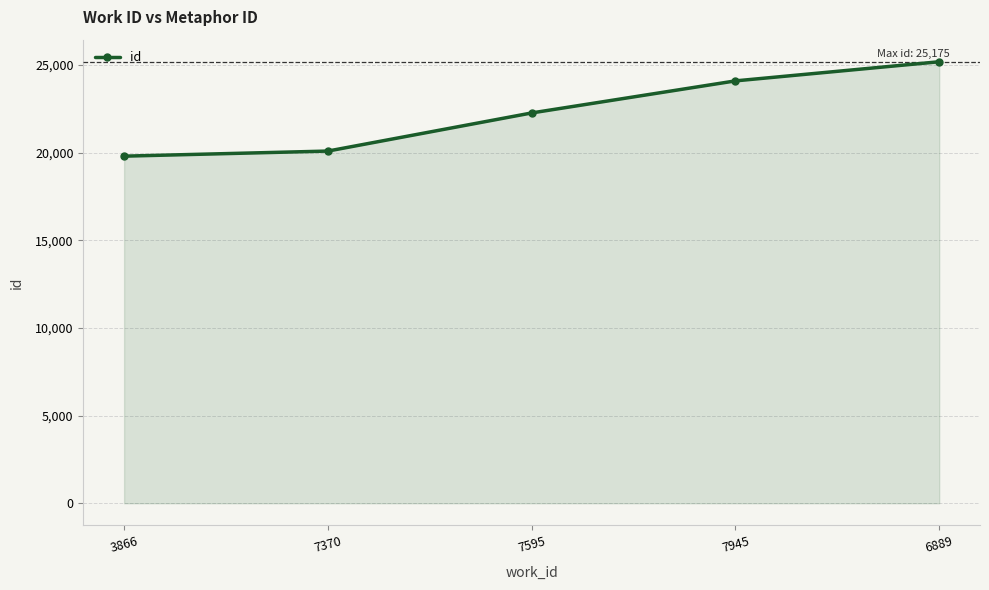

Which category has the lowest value across all series?

3866